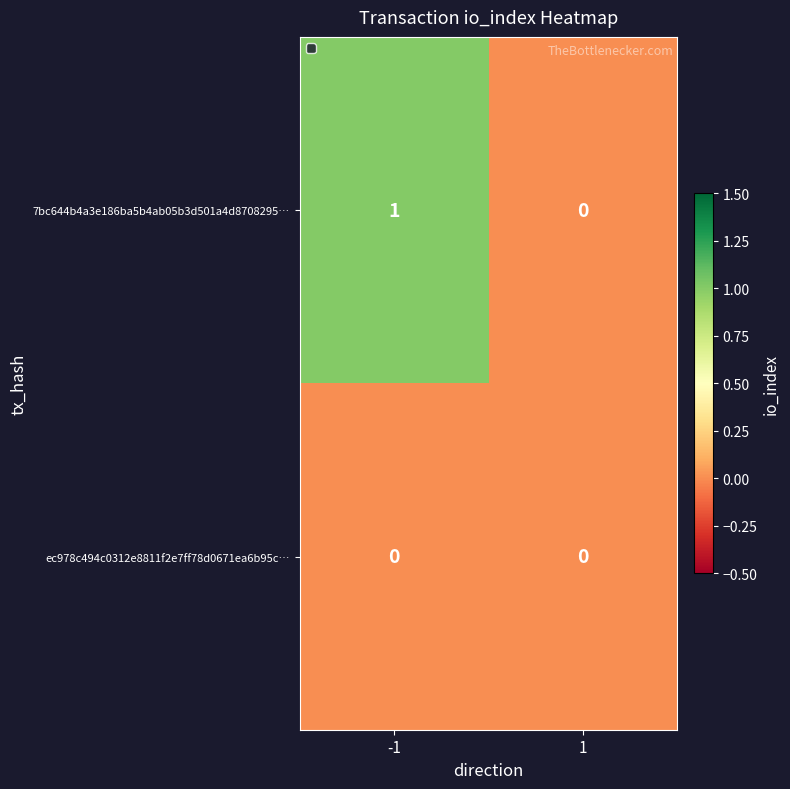

The value of 7bc644b4a3e186ba5b4ab05b3d501a4d8708295… at -1 is 1. True or false?

True